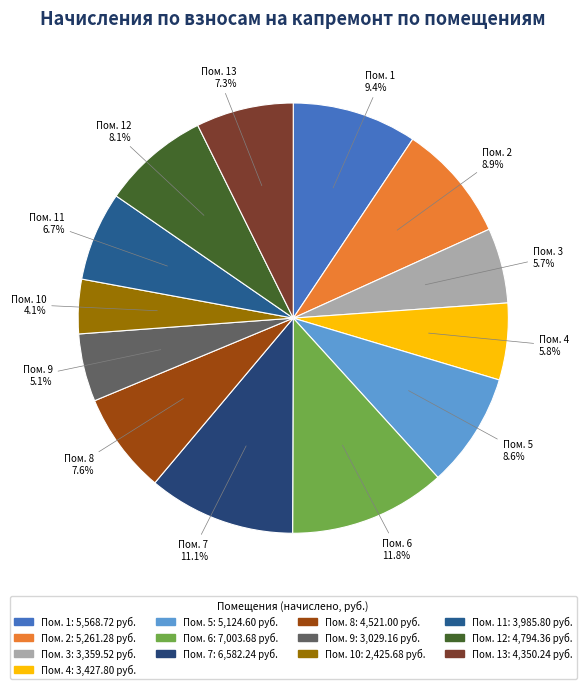

Count the number of slices in the pie.

13